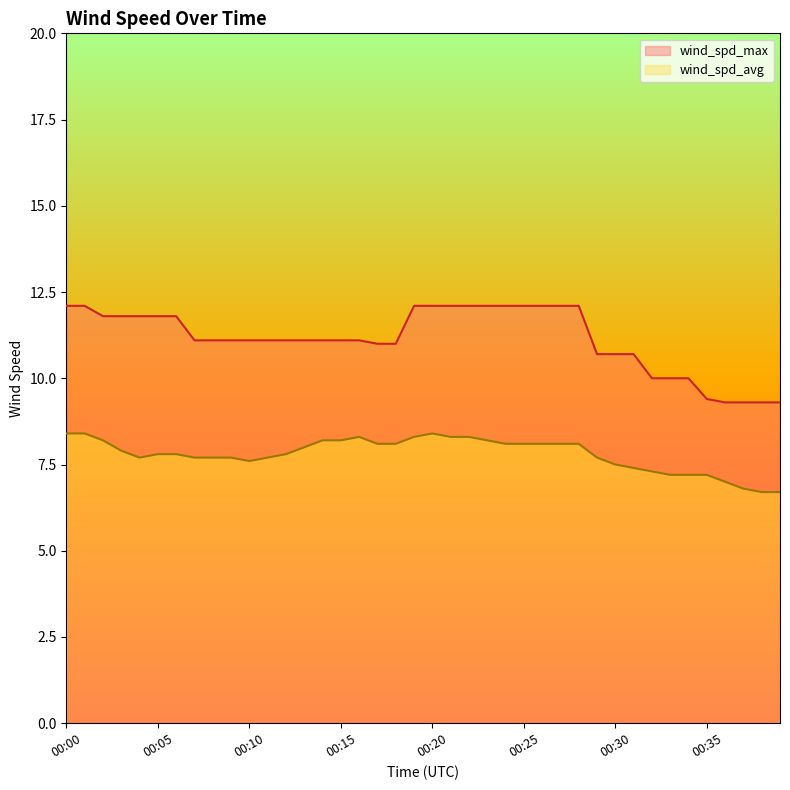

What is the average value of the wind_spd_avg series?

7.8